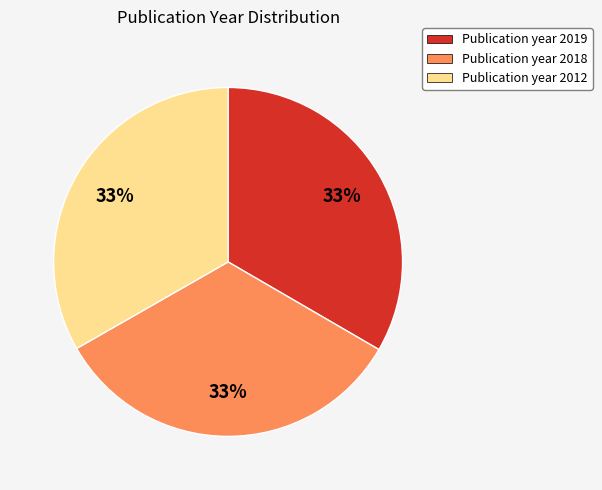

The Publication year 2019 slice represents 33% of the pie. True or false?

True